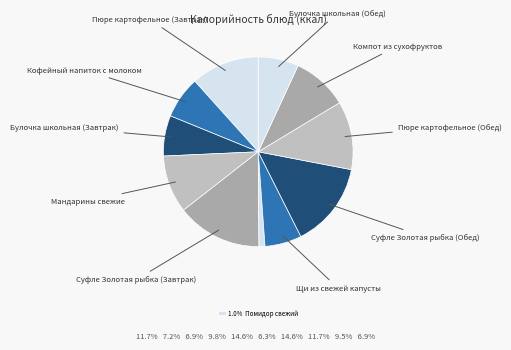

How many slices are in this pie chart?

11